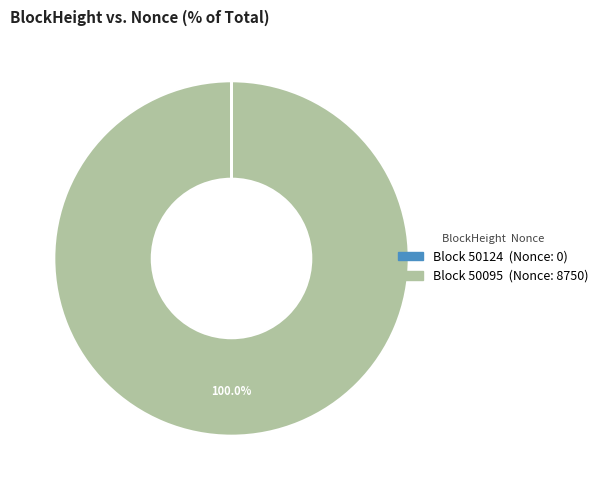

Is there any slice that represents more than half of the pie?

Yes